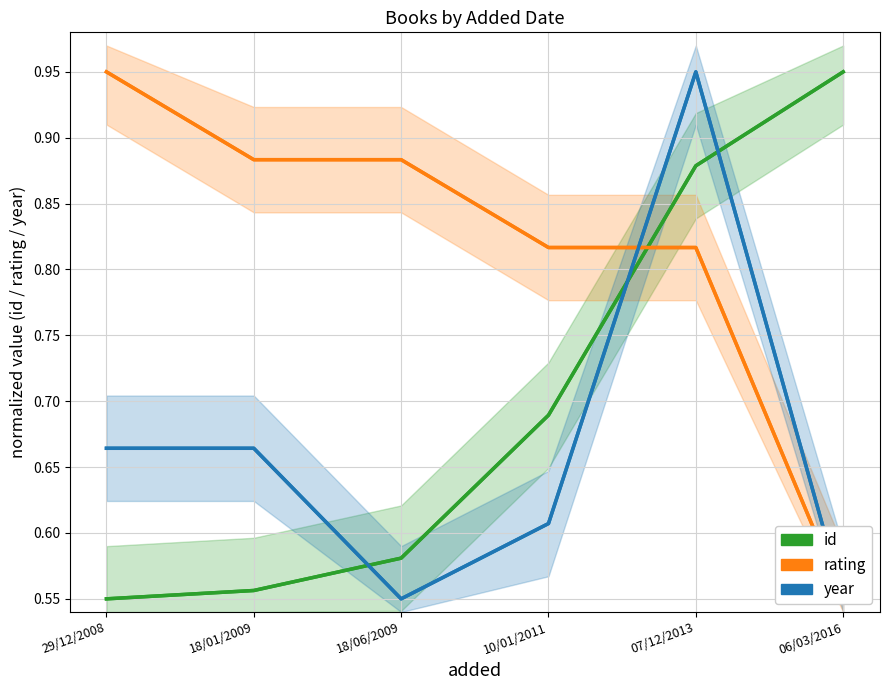

At how many categories does at least one series exceed 0?

6